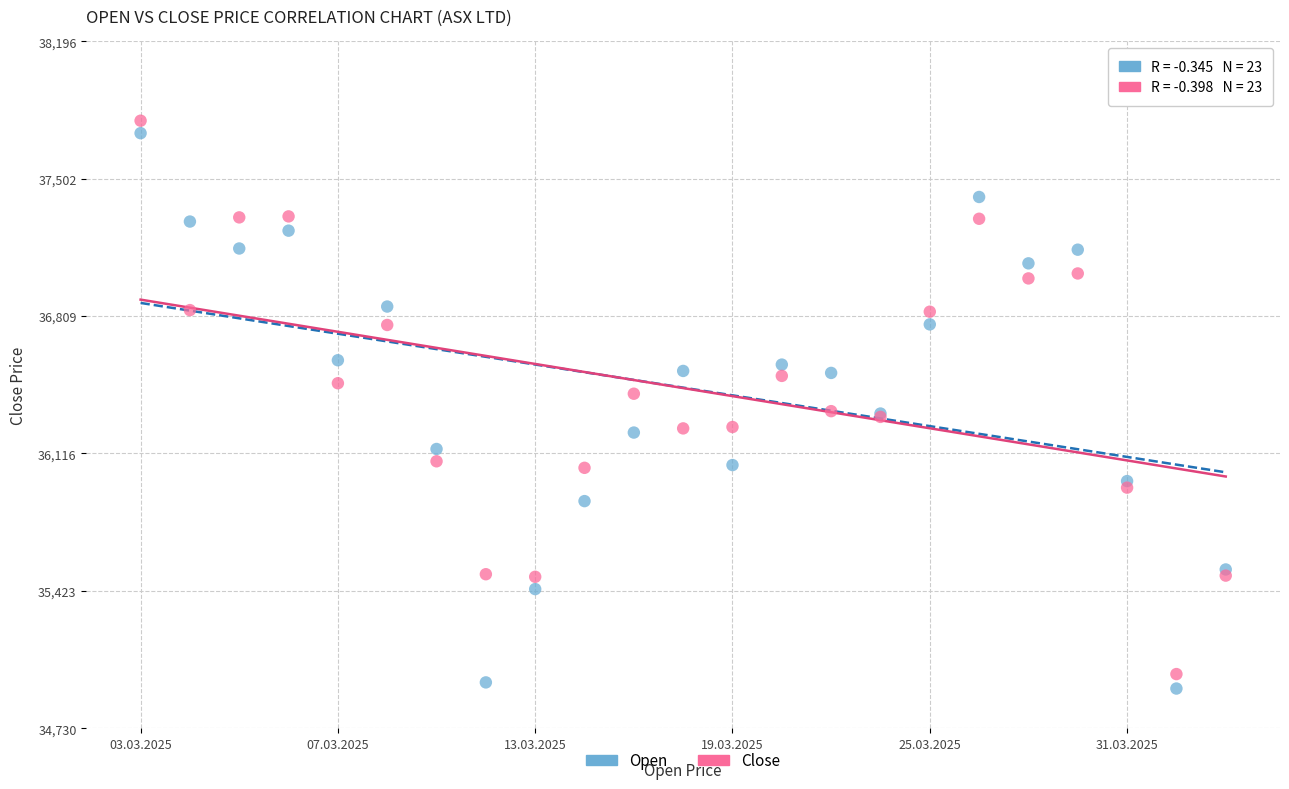

Which series has the widest spread of Y values?

Open